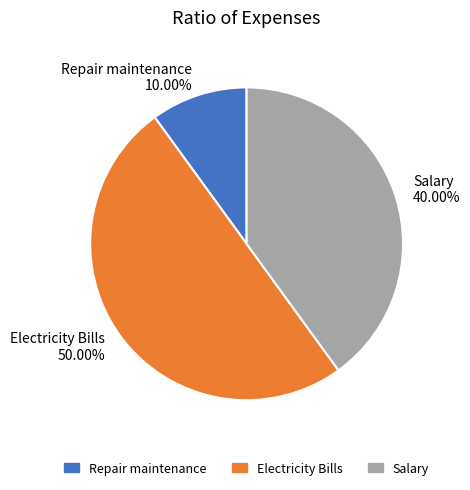

How many slices are in this pie chart?

3